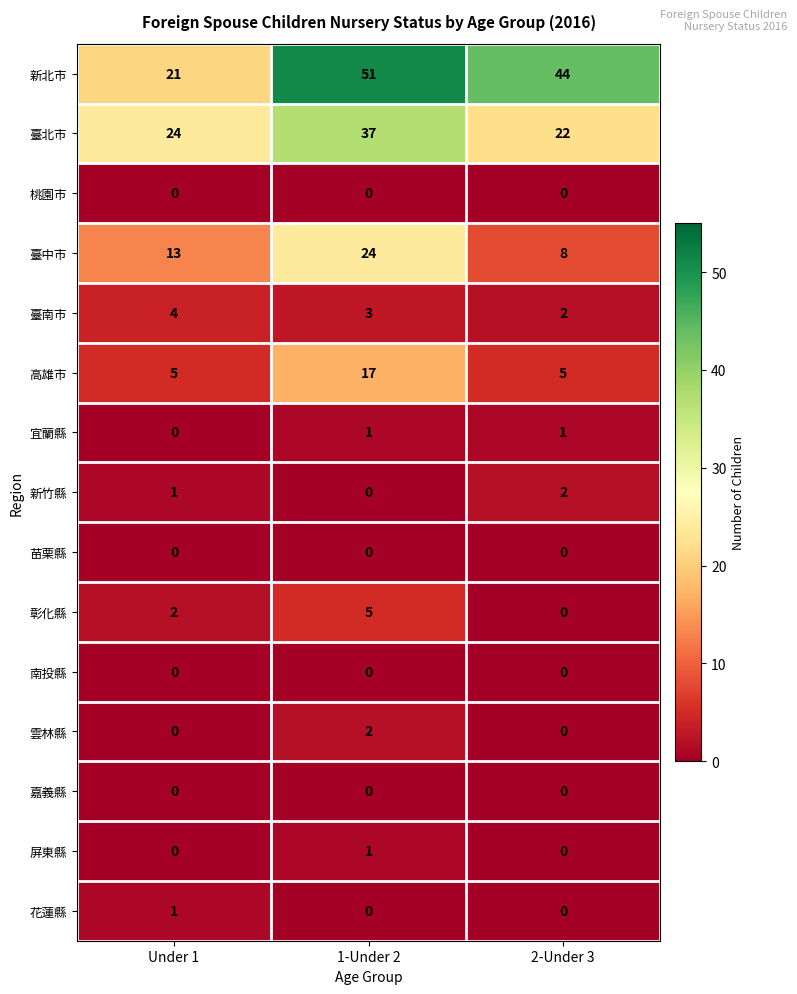

List the labels in order of 新竹縣 value, smallest first.

1-Under 2, Under 1, 2-Under 3